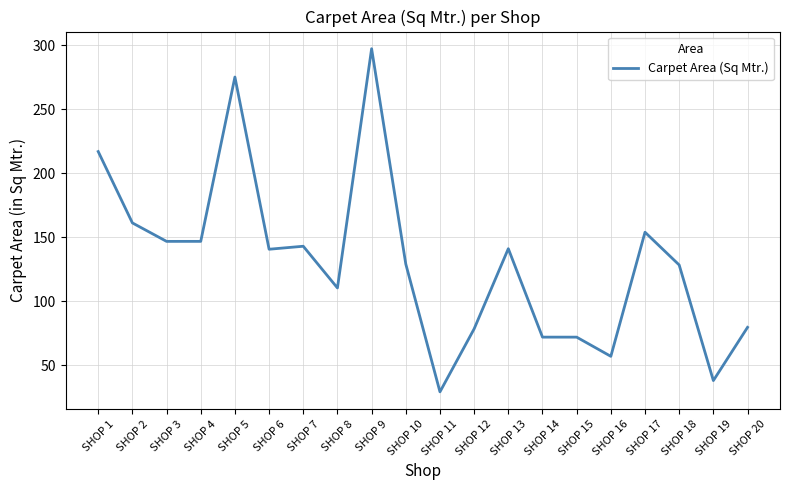

True or false: the data shows 129.2 at SHOP 10.

True